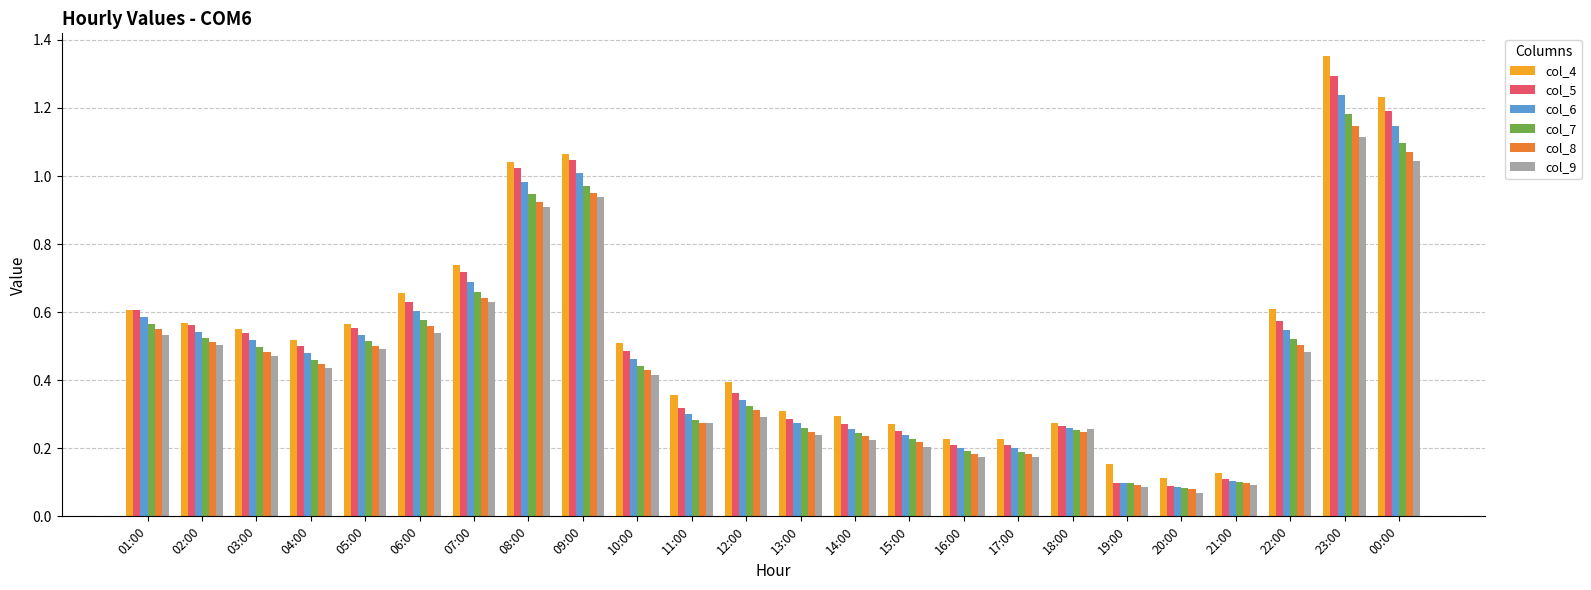

Where is col_4 nearest to the value 0?

20:00